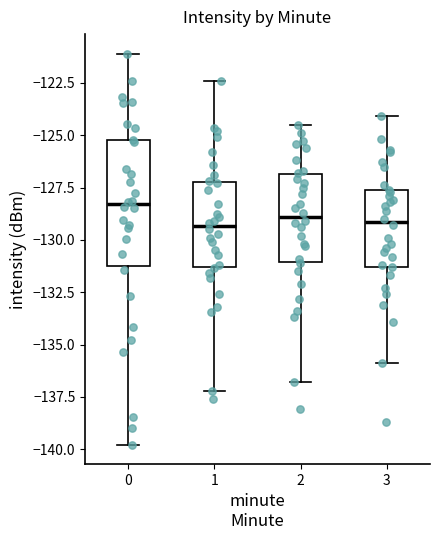

Comparing the boxes themselves (not the whiskers), which one is the tallest?

0